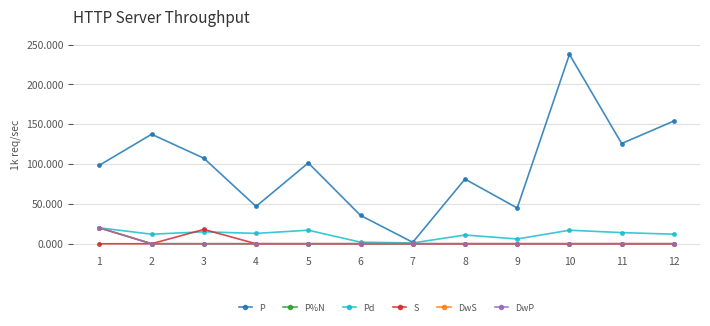

At how many categories does at least one series exceed 110?

4